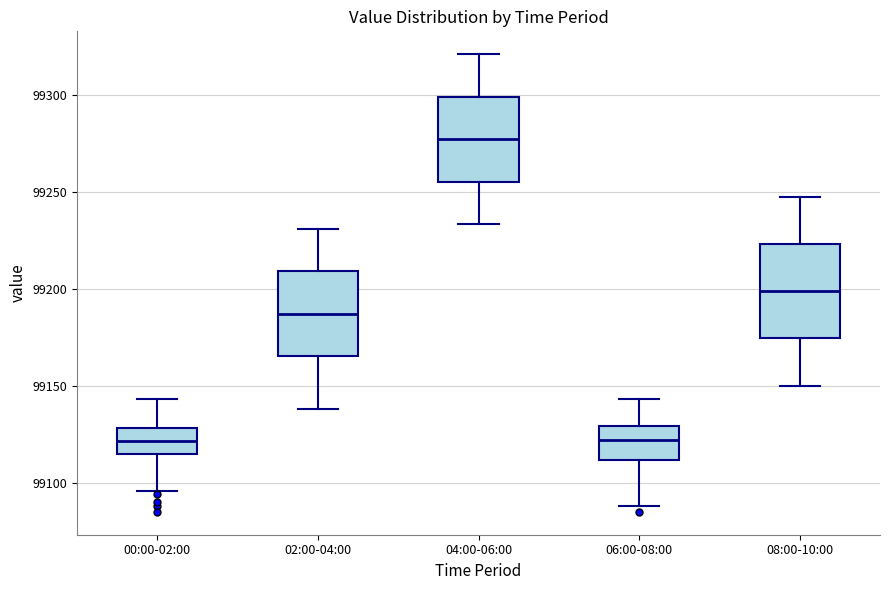

Reading left to right, transcribe this box plot: for each box, give where its median line is, the range the box spans, and where its two whiskers end, as read against the y-axis. The values are not printed on the chart, so give them approximately, as read against the axis.

00:00-02:00: median 99120, box 99115 to 99130, whiskers 99095 to 99145
02:00-04:00: median 99185, box 99165 to 99210, whiskers 99140 to 99230
04:00-06:00: median 99275, box 99255 to 99300, whiskers 99235 to 99320
06:00-08:00: median 99120, box 99110 to 99130, whiskers 99090 to 99145
08:00-10:00: median 99200, box 99175 to 99225, whiskers 99150 to 99250